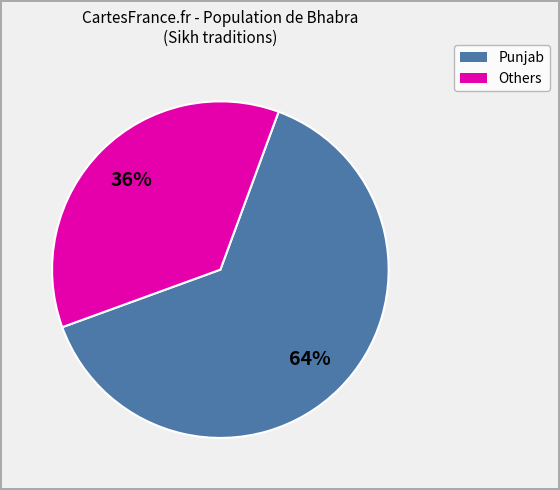

Is there a majority slice in this chart?

Yes